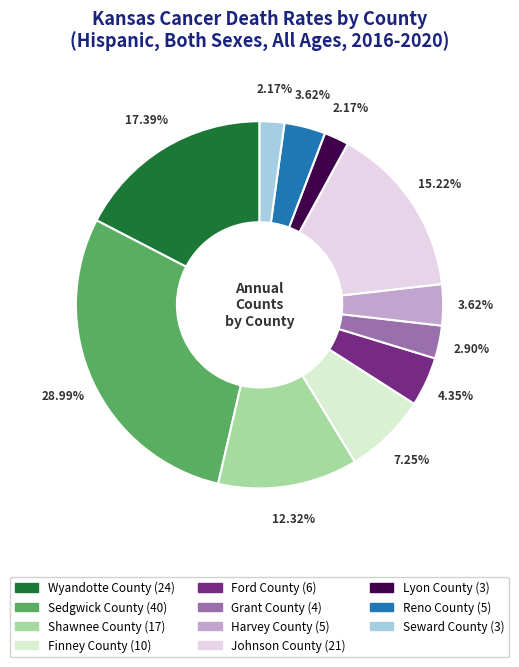

Do Reno County and Shawnee County together represent more than half of the pie?

No